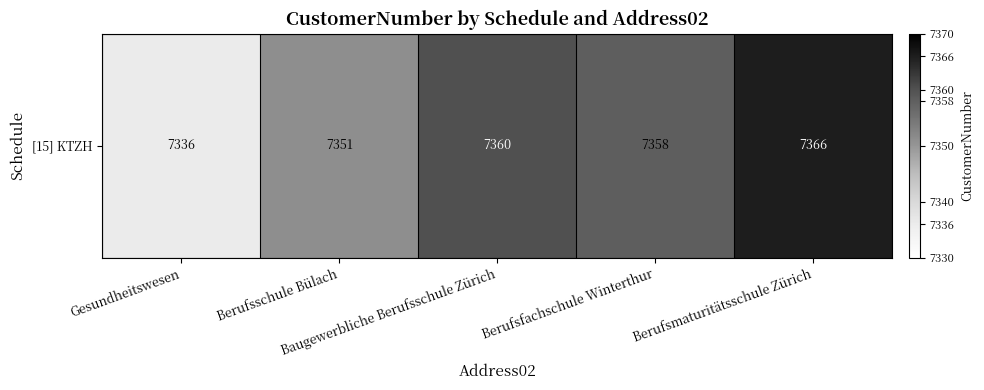

What is the ratio of the value at Baugewerbliche Berufsschule Zürich to the value at Berufsfachschule Winterthur?

1.0